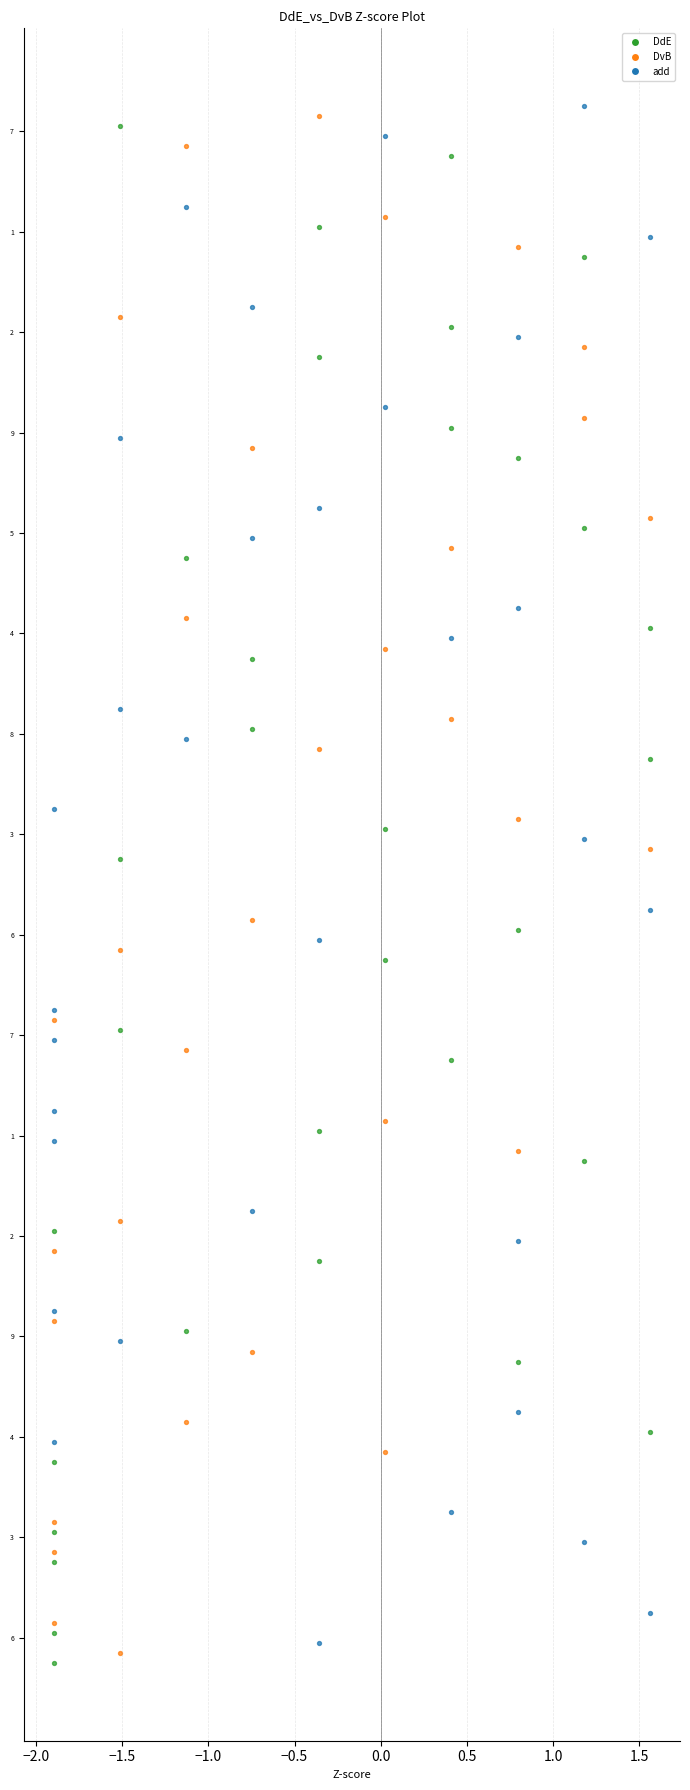

What are all the series names shown in the legend?

DdE, DvB, add